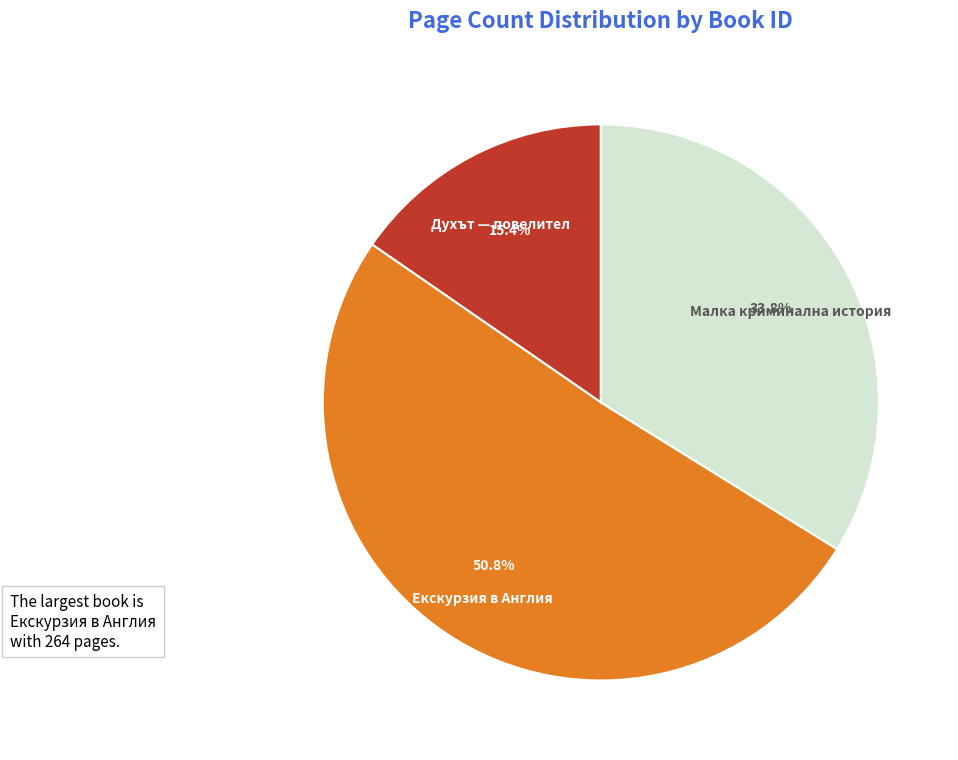

To the nearest percent, what is the difference between the largest and smallest slice percentages?

35%